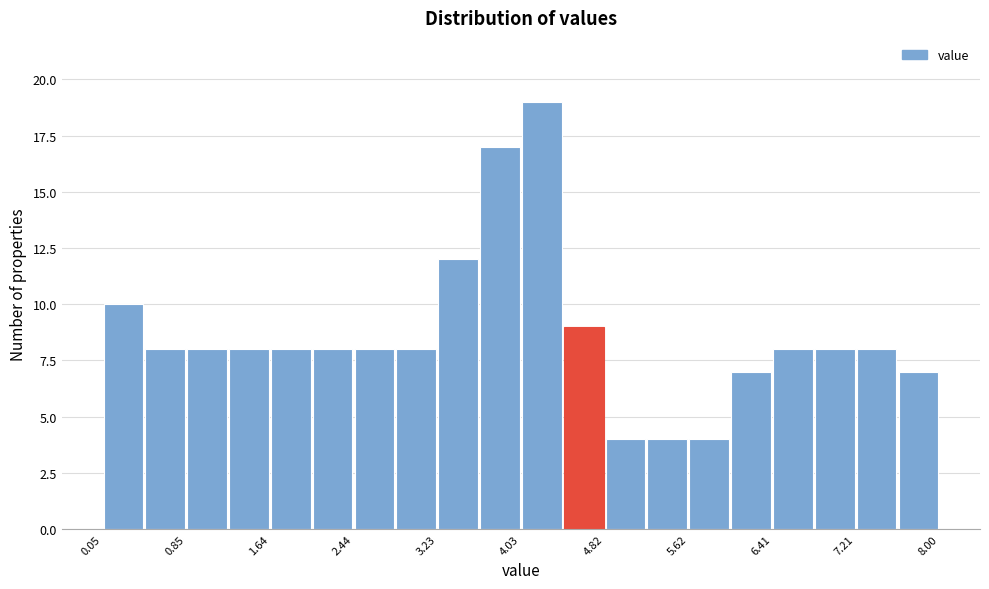

Around what value on the x-axis is the tallest bar? Give the approximate position of its centre, as read against the axis.

4.2